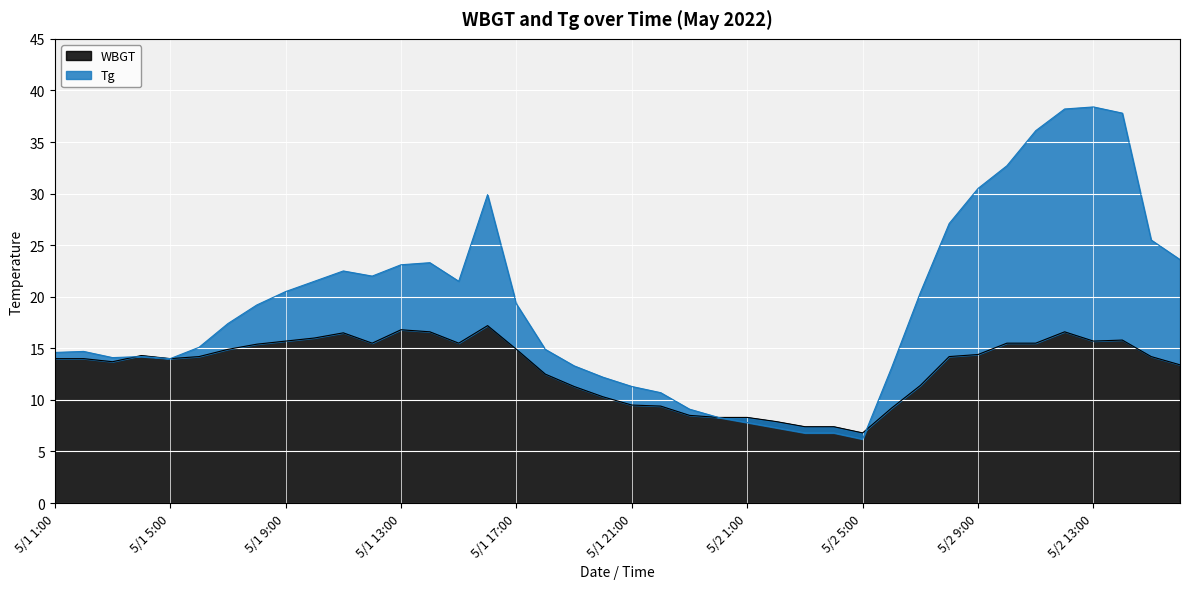

Which series ends up on top after the final intersection of Tg and WBGT?

Tg